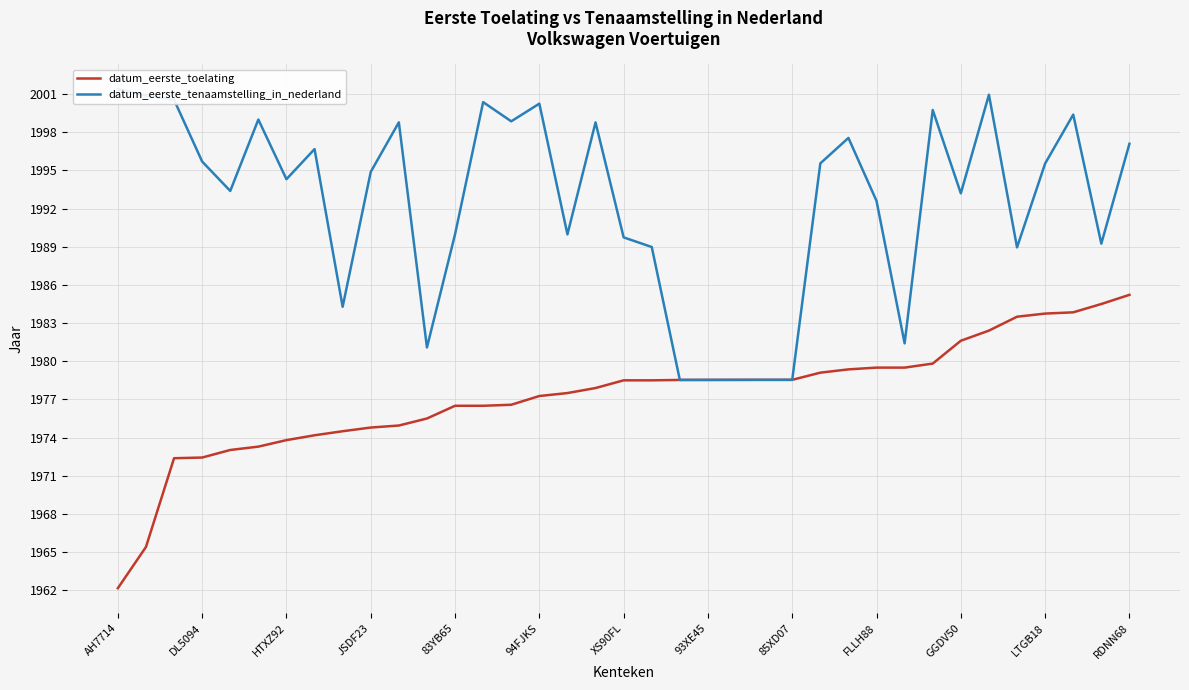

What is the maximum value for datum_eerste_toelating?

1985.2